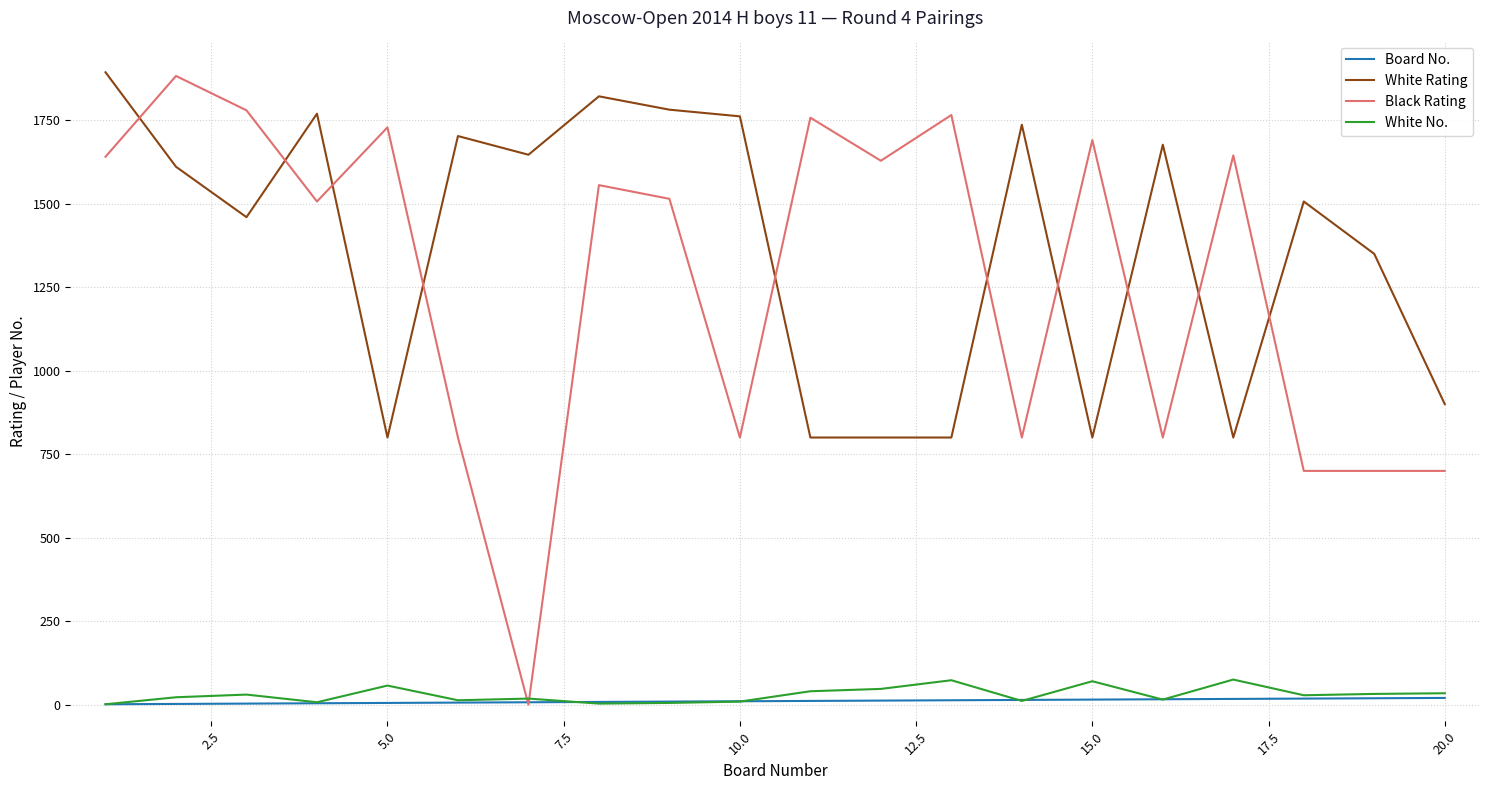

What is the maximum value for Black Rating?

1883